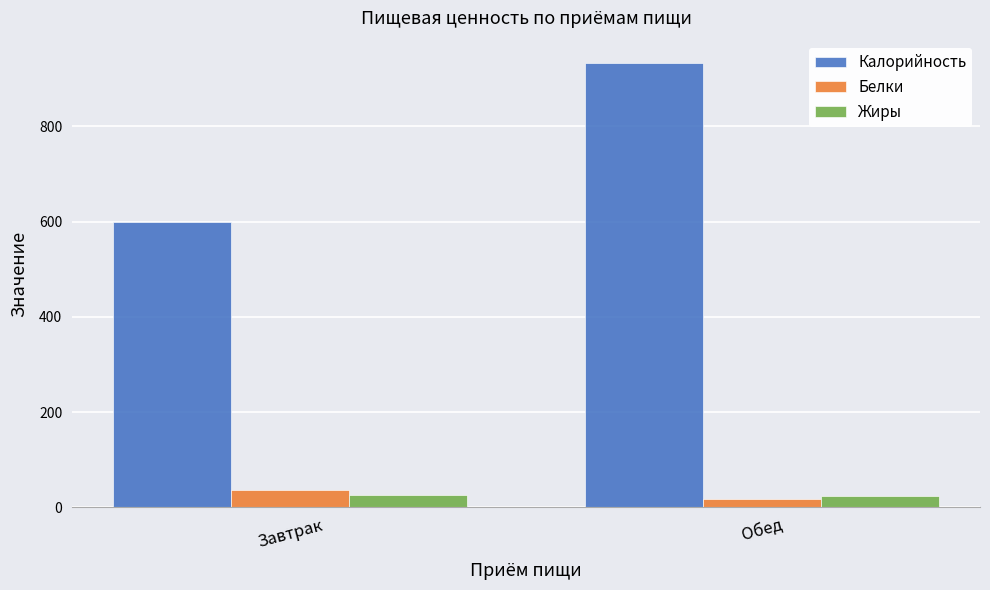

Does the chart contain stacked bars?

No